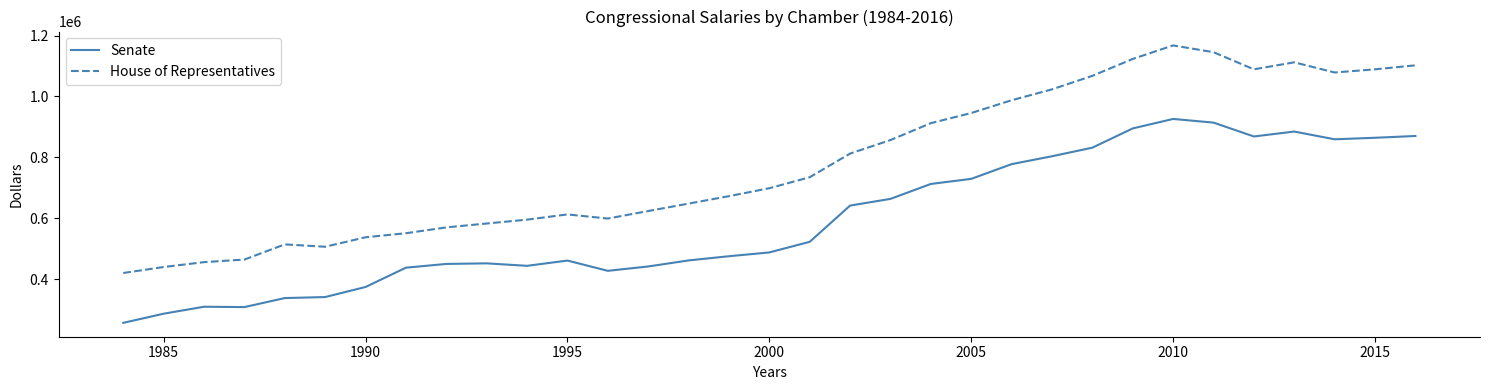

Rank the series by their average value, from highest to lowest.

House of Representatives, Senate